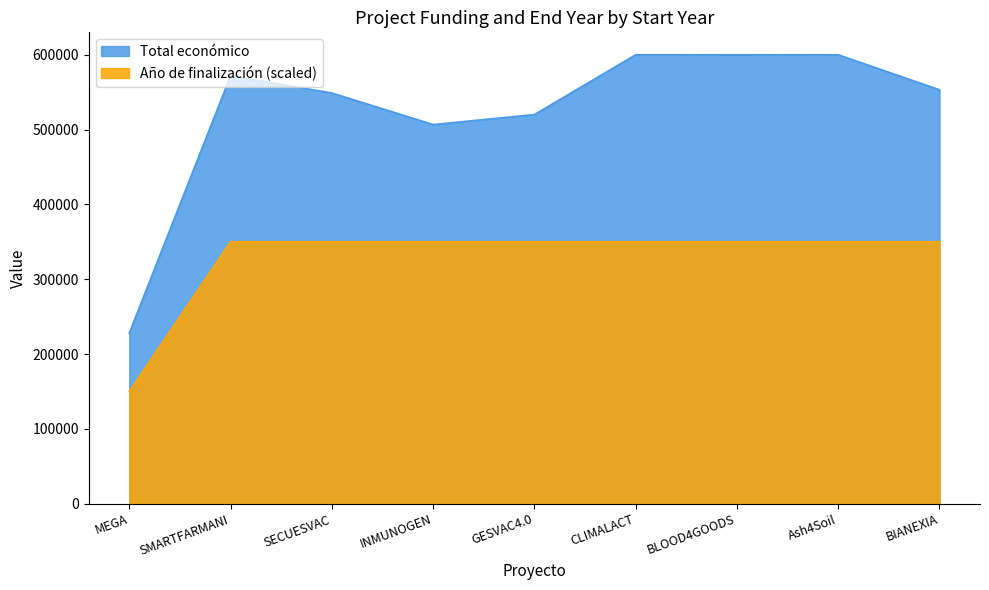

Where does the Total económico series first go above 553196?

SMARTFARMANI